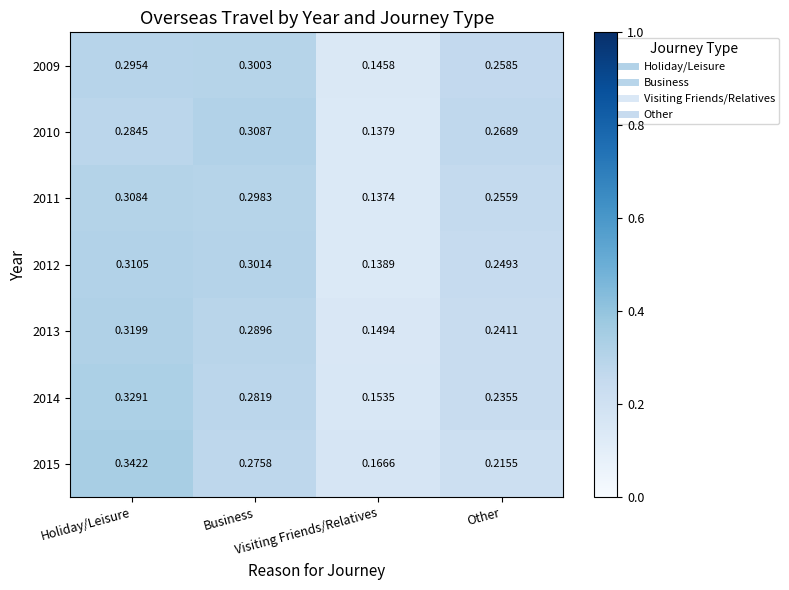

What is the greatest value displayed?

0.3